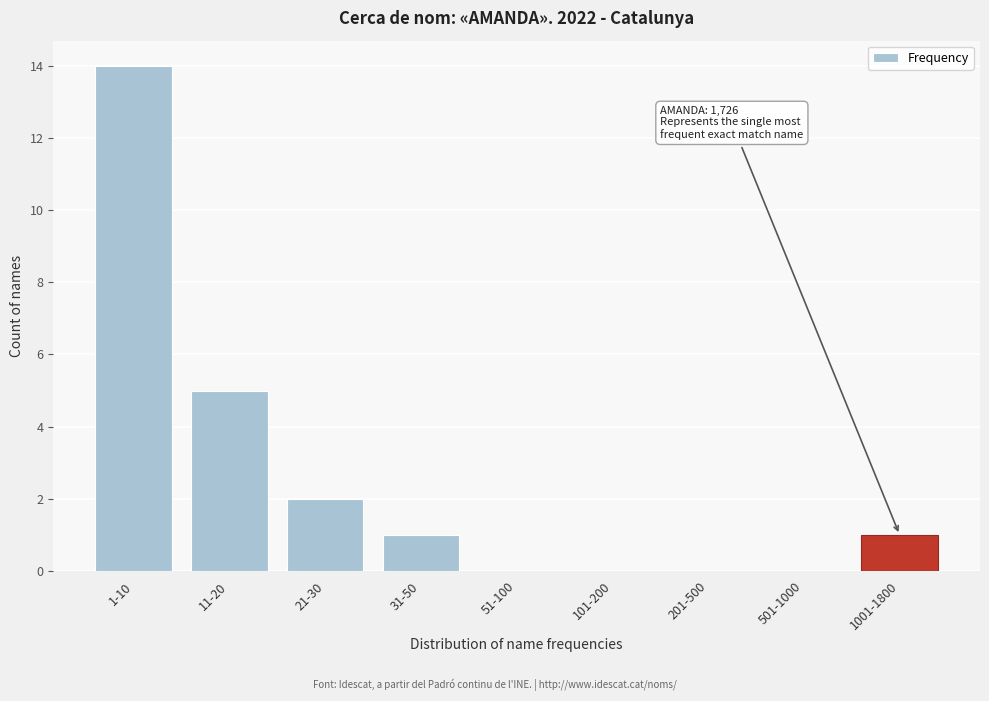

Reading left to right, list all the values displayed in this chart.

1-10=14	11-20=5	21-30=2	31-50=1	51-100=0	101-200=0	201-500=0	501-1000=0	1001-1800=1